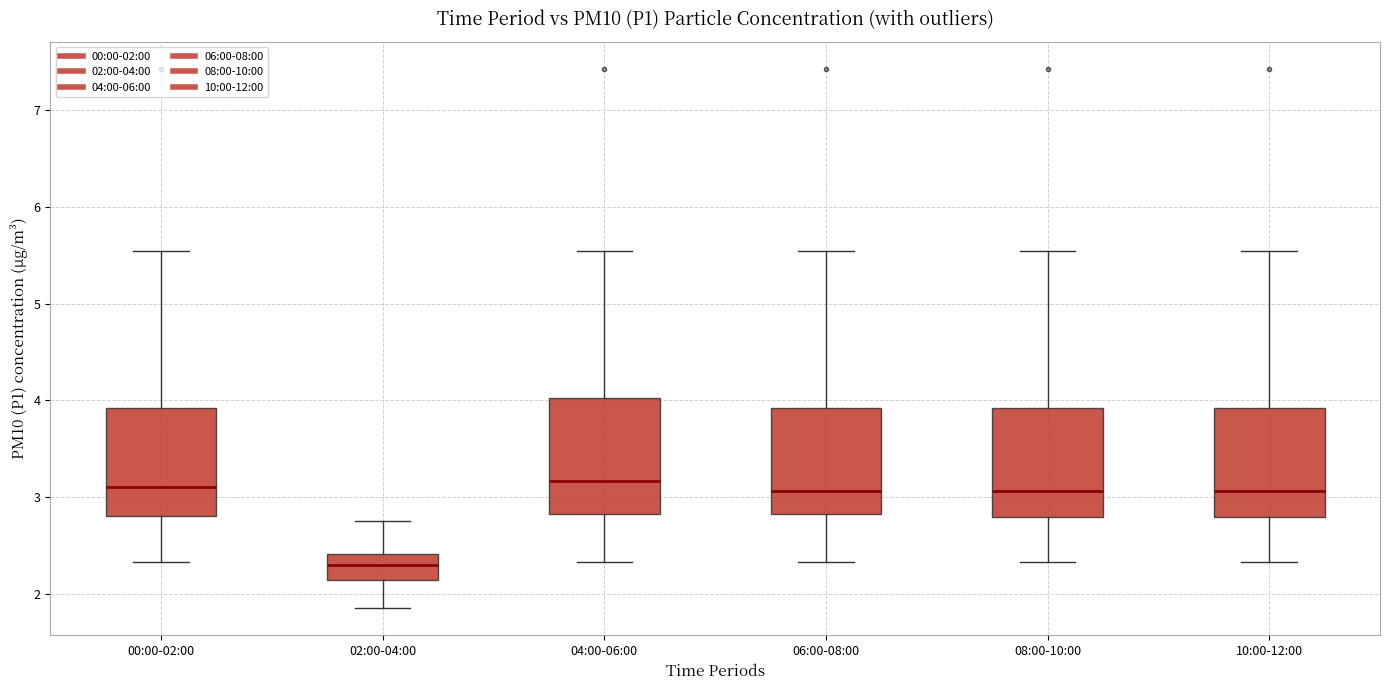

Reading left to right, read every box against the y-axis: the position of its median line, the range the box covers, and the ends of its whiskers. The values are not printed on the chart, so give them approximately, as read against the axis.

00:00-02:00: median 3.1, box 2.8 to 3.9, whiskers 2.3 to 5.6
02:00-04:00: median 2.3, box 2.1 to 2.4, whiskers 1.9 to 2.8
04:00-06:00: median 3.2, box 2.8 to 4.0, whiskers 2.3 to 5.6
06:00-08:00: median 3.1, box 2.8 to 3.9, whiskers 2.3 to 5.6
08:00-10:00: median 3.1, box 2.8 to 3.9, whiskers 2.3 to 5.6
10:00-12:00: median 3.1, box 2.8 to 3.9, whiskers 2.3 to 5.6